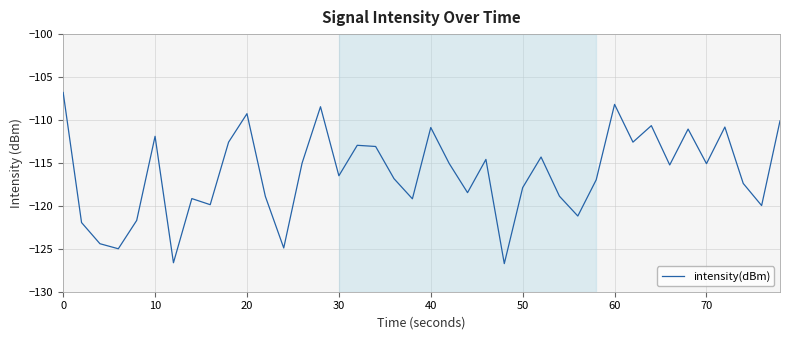

What is the greatest value displayed?

-106.8